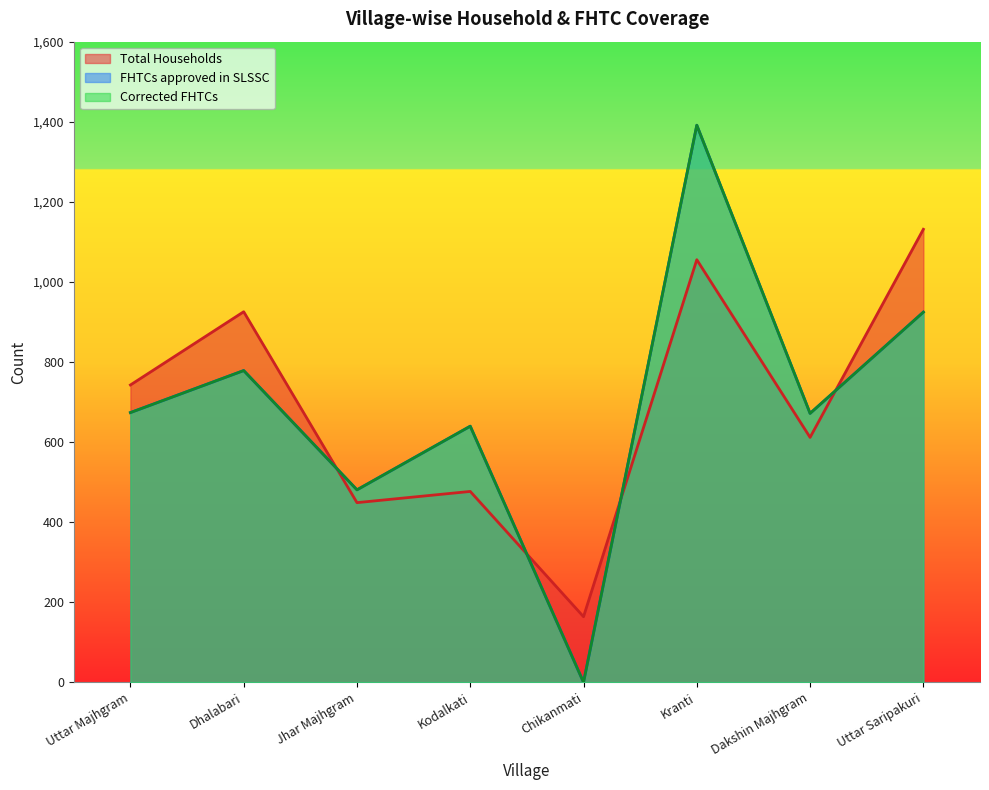

At Chikanmati, list the series in order from smallest to largest.

FHTCs approved in SLSSC, Corrected FHTCs, Total Households